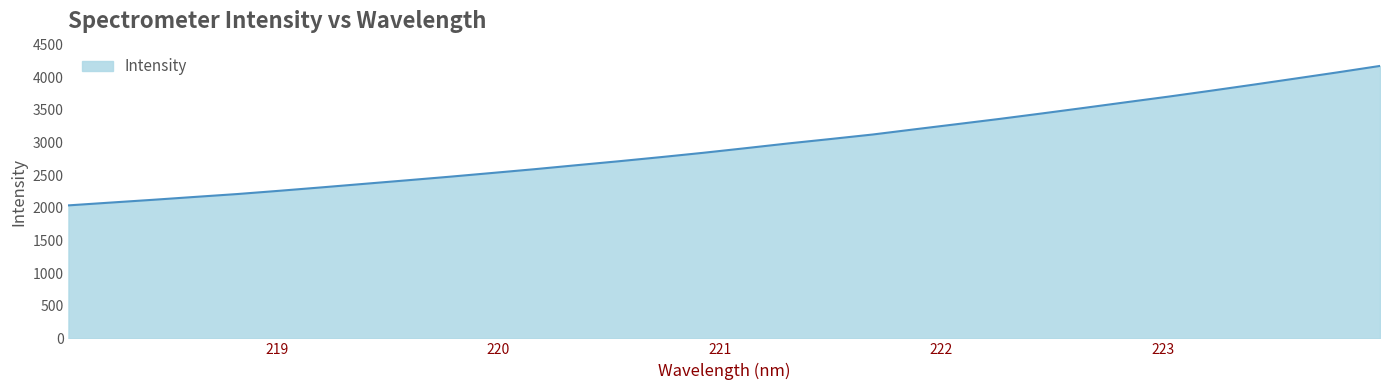

True or false: there are more than 2 points higher than both neighbors.

False